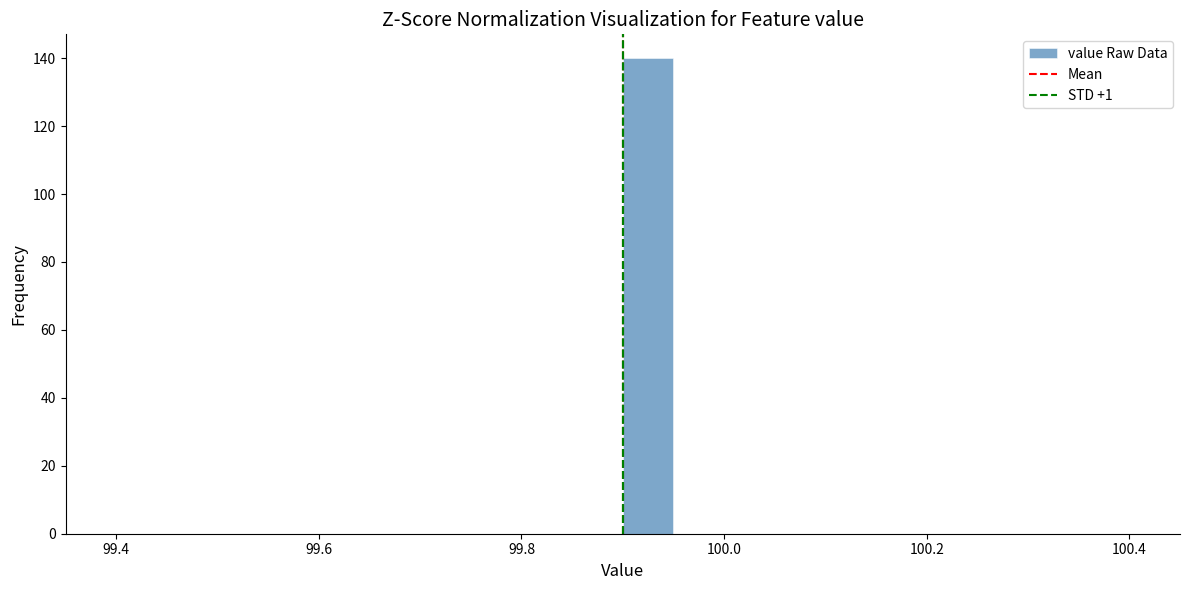

Read against the x-axis, roughly where is the centre of the tallest bar?

99.92